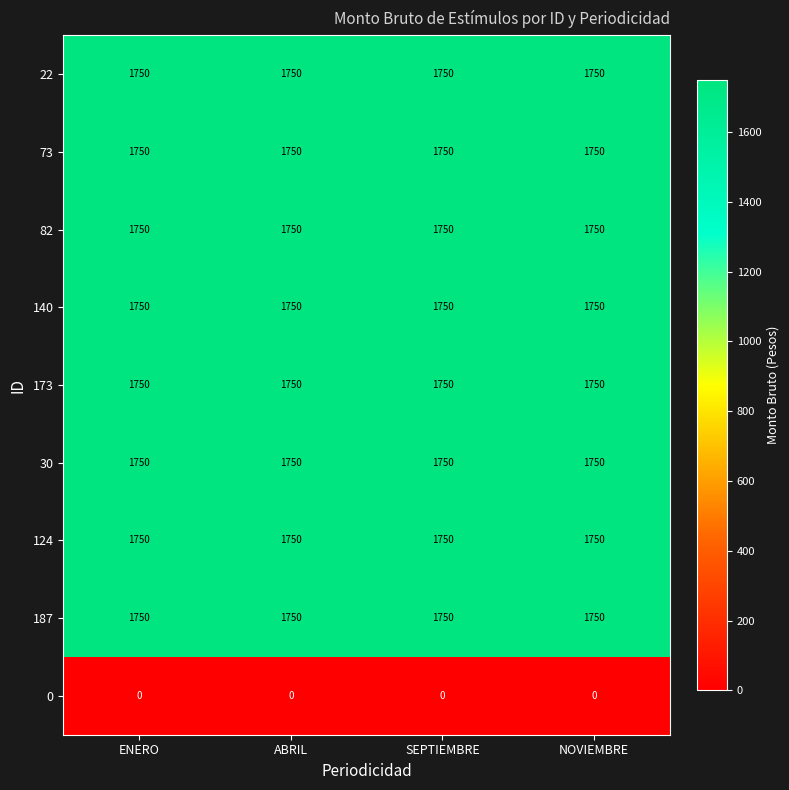

What is the sum of all 73 values?

7000